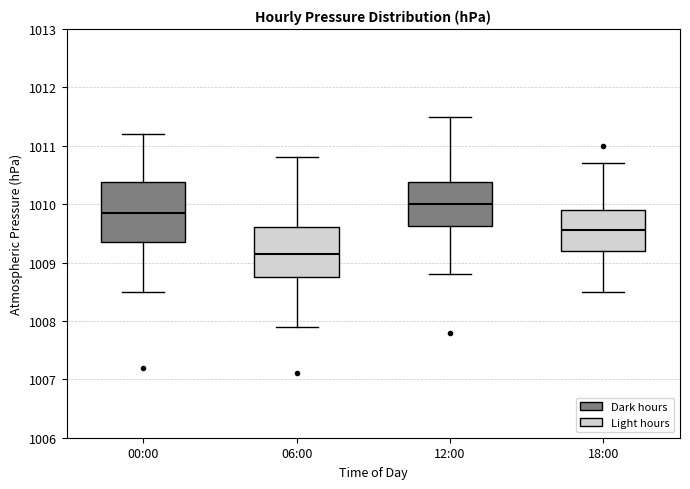

Reading left to right, read every box against the y-axis: the position of its median line, the range the box covers, and the ends of its whiskers. The values are not printed on the chart, so give them approximately, as read against the axis.

00:00: median 1009.9, box 1009.4 to 1010.4, whiskers 1008.5 to 1011.2
06:00: median 1009.2, box 1008.8 to 1009.6, whiskers 1007.9 to 1010.8
12:00: median 1010.0, box 1009.6 to 1010.4, whiskers 1008.8 to 1011.5
18:00: median 1009.6, box 1009.2 to 1009.9, whiskers 1008.5 to 1010.7